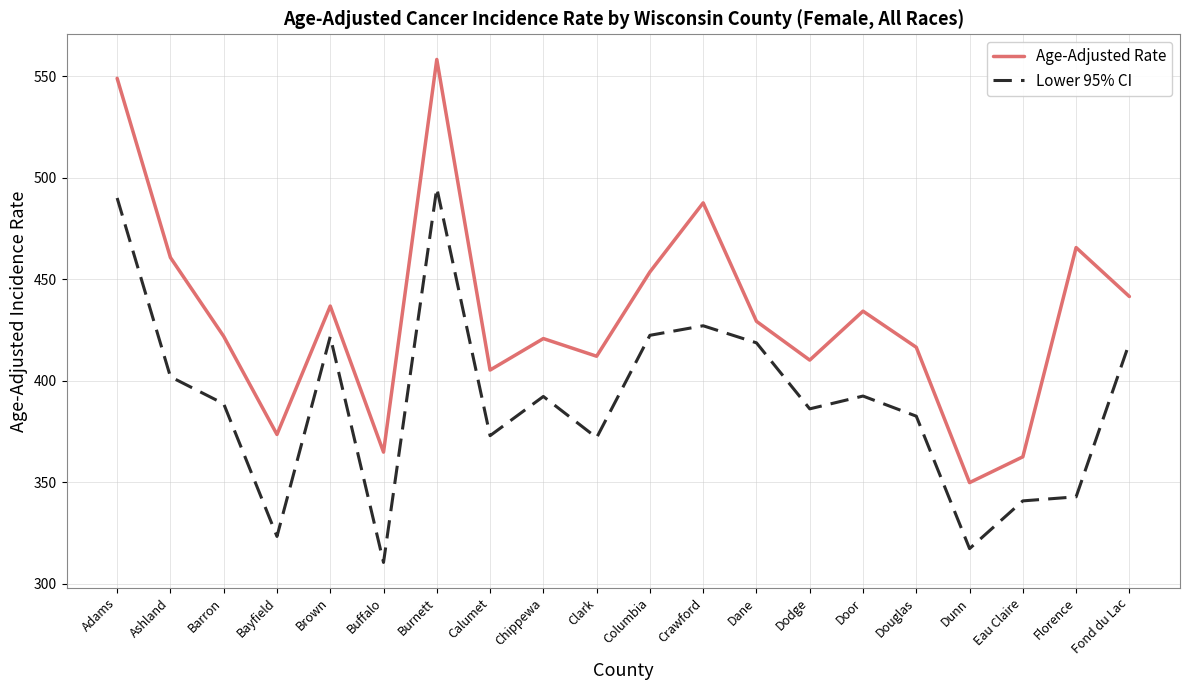

True or false: Age-Adjusted Rate and Lower 95% CI intersect in this chart.

False